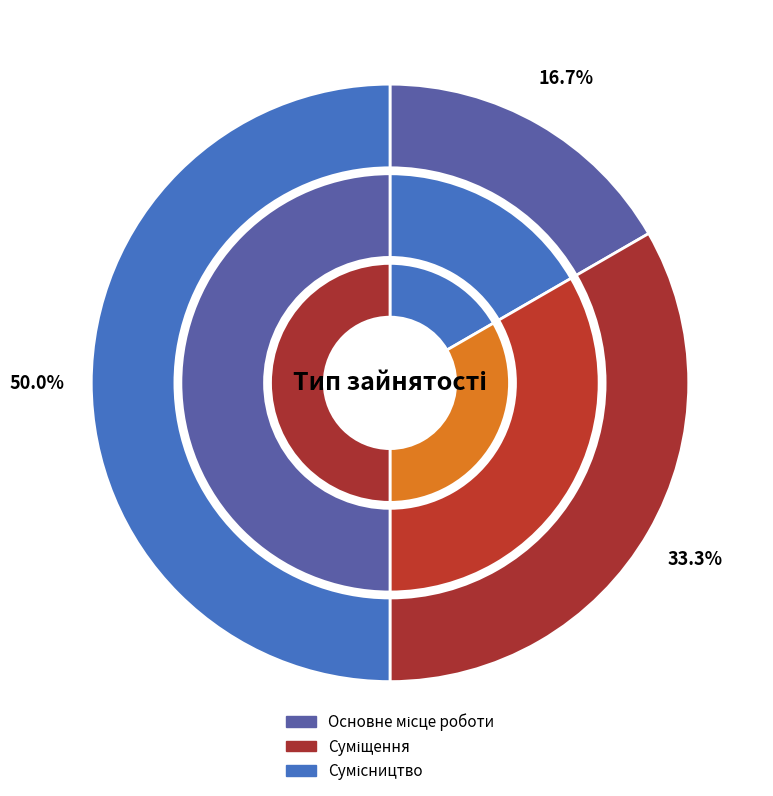

Does Суміщення represent more than half of the total?

No